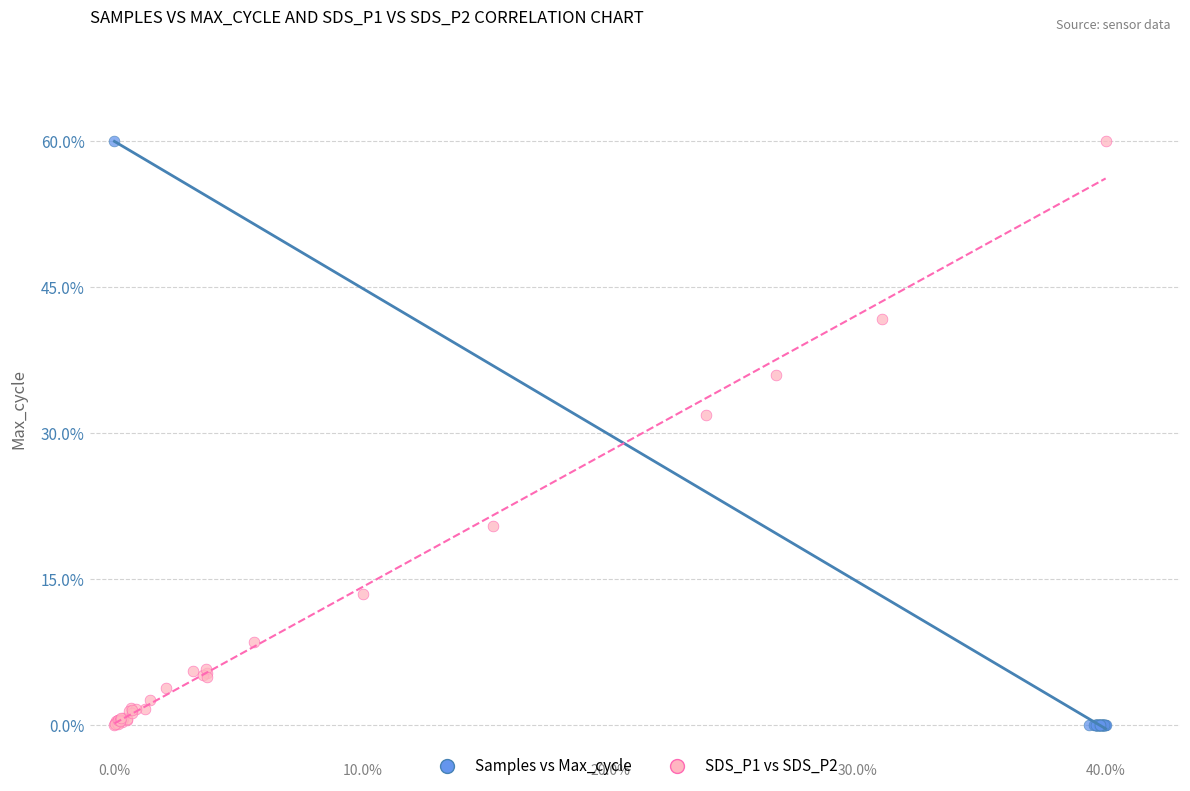

What are all the series names shown in the legend?

Samples vs Max_cycle, SDS_P1 vs SDS_P2